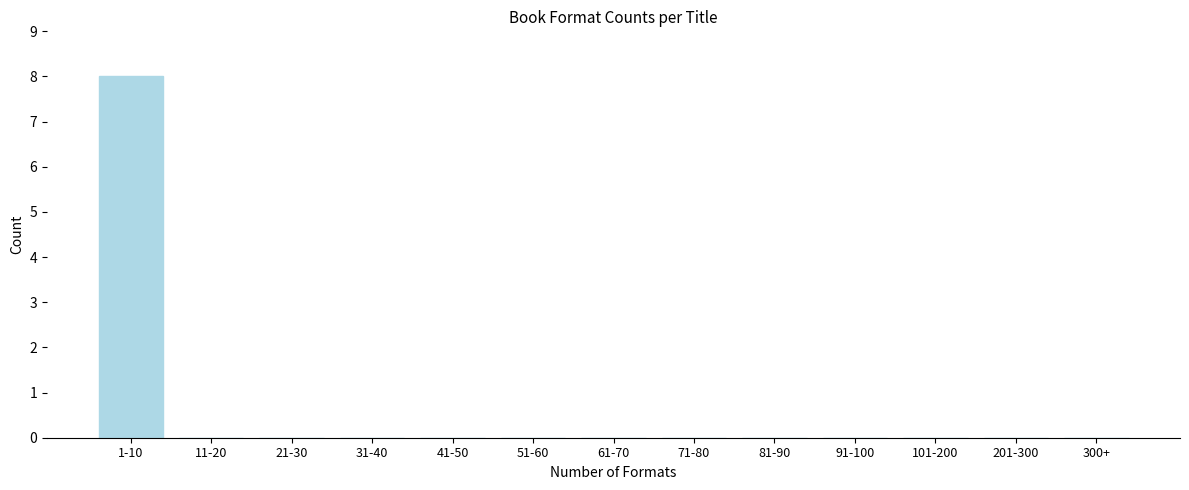

Reading left to right, list all the values displayed in this chart.

1-10=8	11-20=0	21-30=0	31-40=0	41-50=0	51-60=0	61-70=0	71-80=0	81-90=0	91-100=0	101-200=0	201-300=0	300+=0